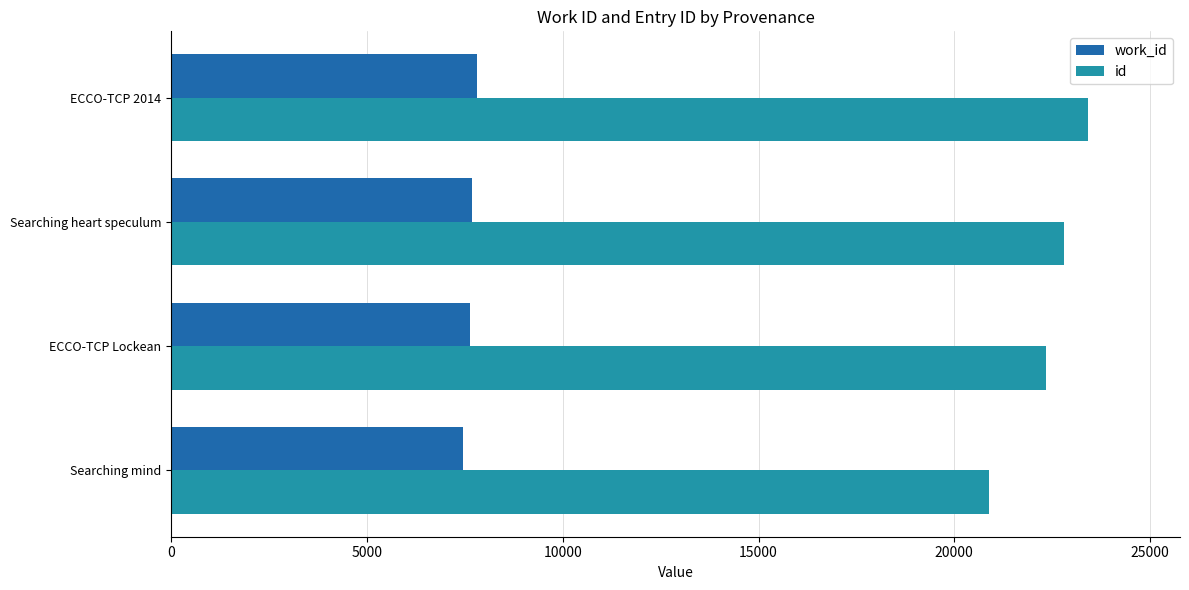

Read the id value at Searching mind.

20877